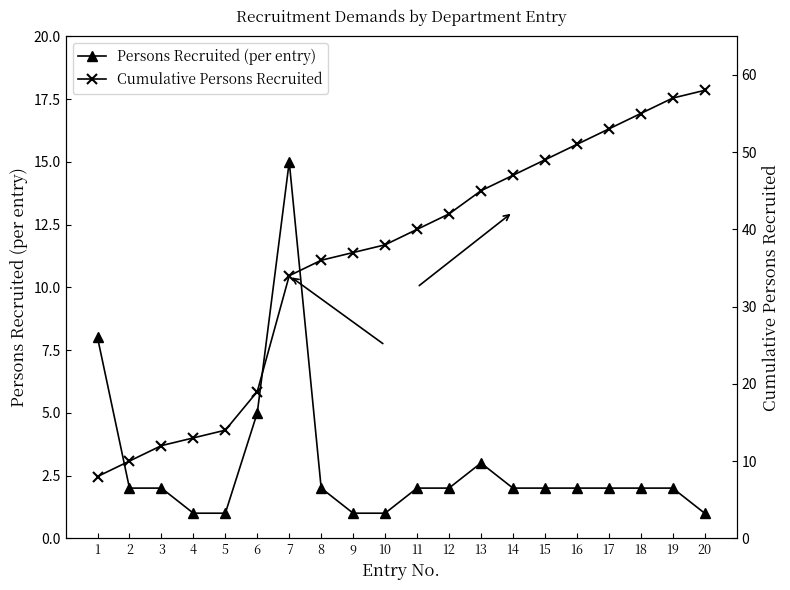

True or false: Persons Recruited (per entry) and Cumulative Persons Recruited cross at least once.

False